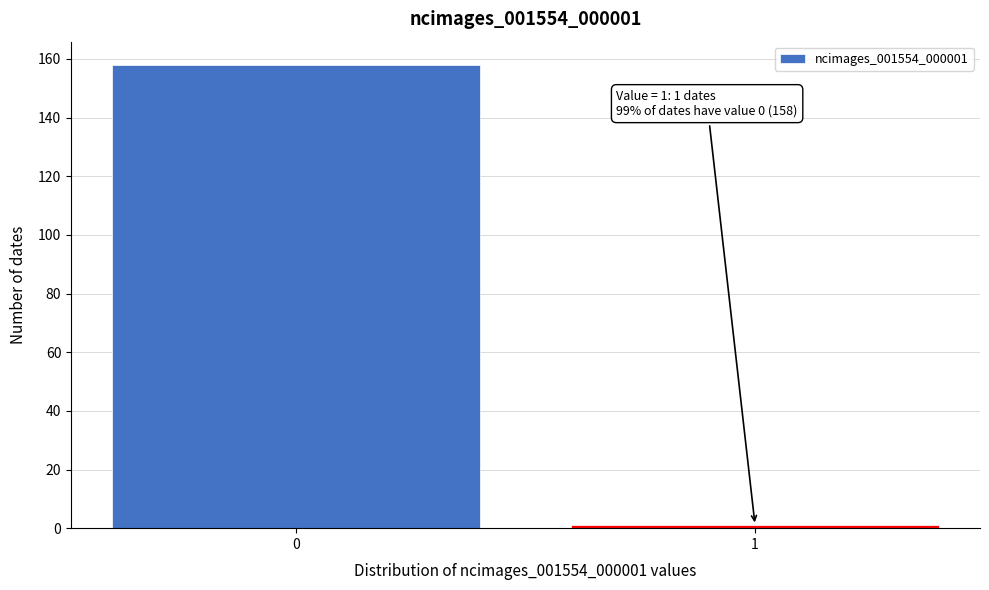

Reading left to right, transcribe all the data shown in this chart.

158	1